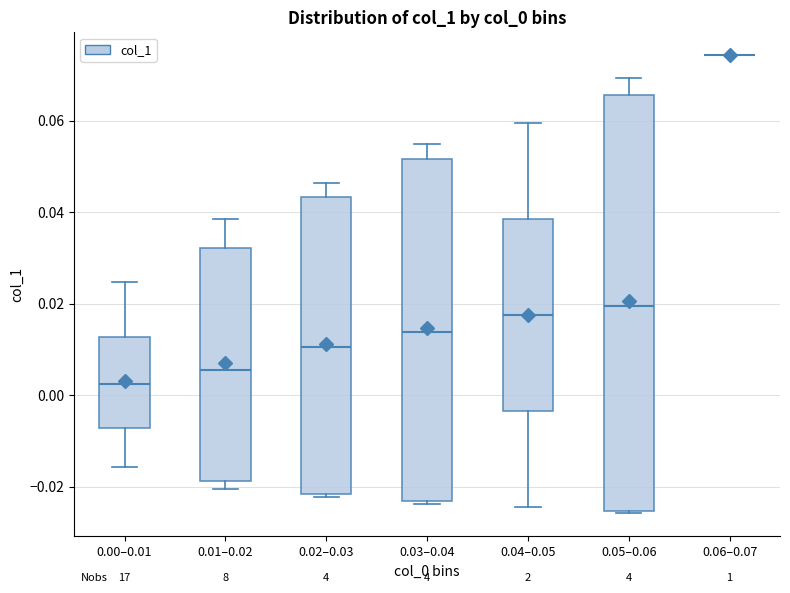

Where is the lower edge of the box for 0.02–0.03 on the y-axis? The values are not printed on the chart, so give them approximately, as read against the axis.

-0.022